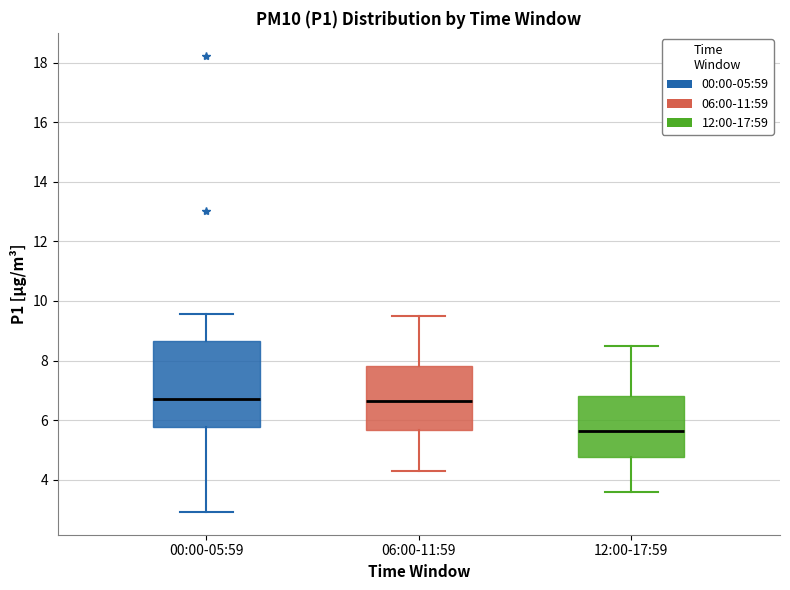

Where is the lower edge of the box for 00:00-05:59 on the y-axis? The values are not printed on the chart, so give them approximately, as read against the axis.

5.8